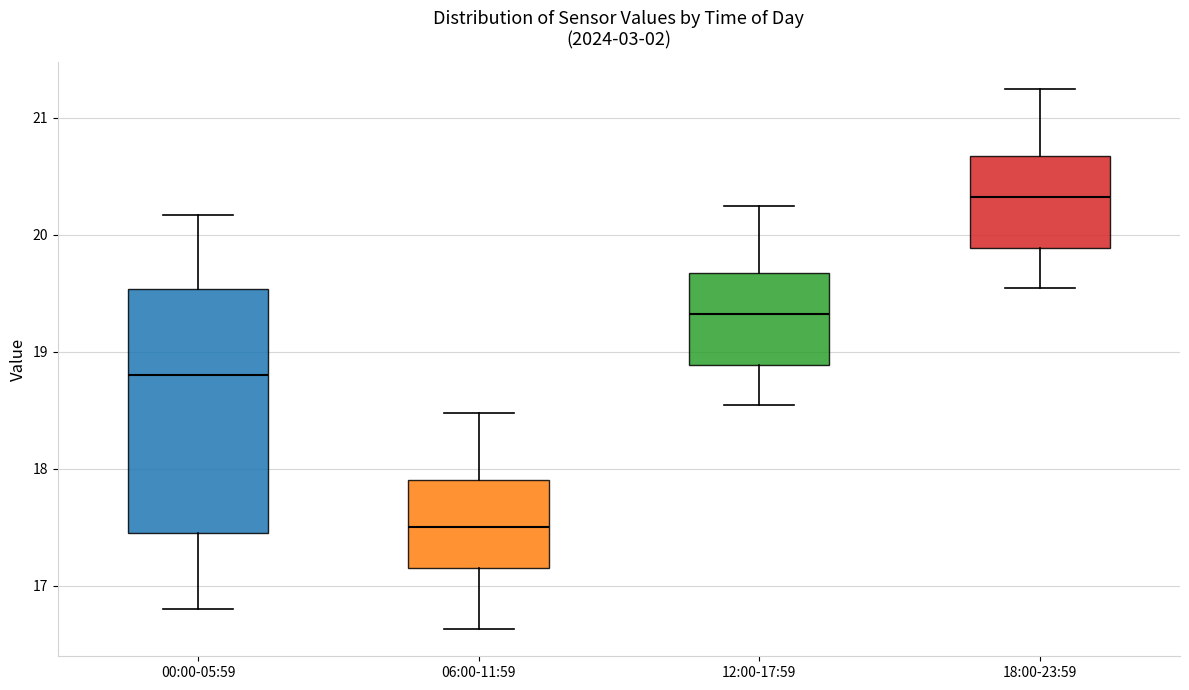

Which box's median line is the lowest?

06:00-11:59